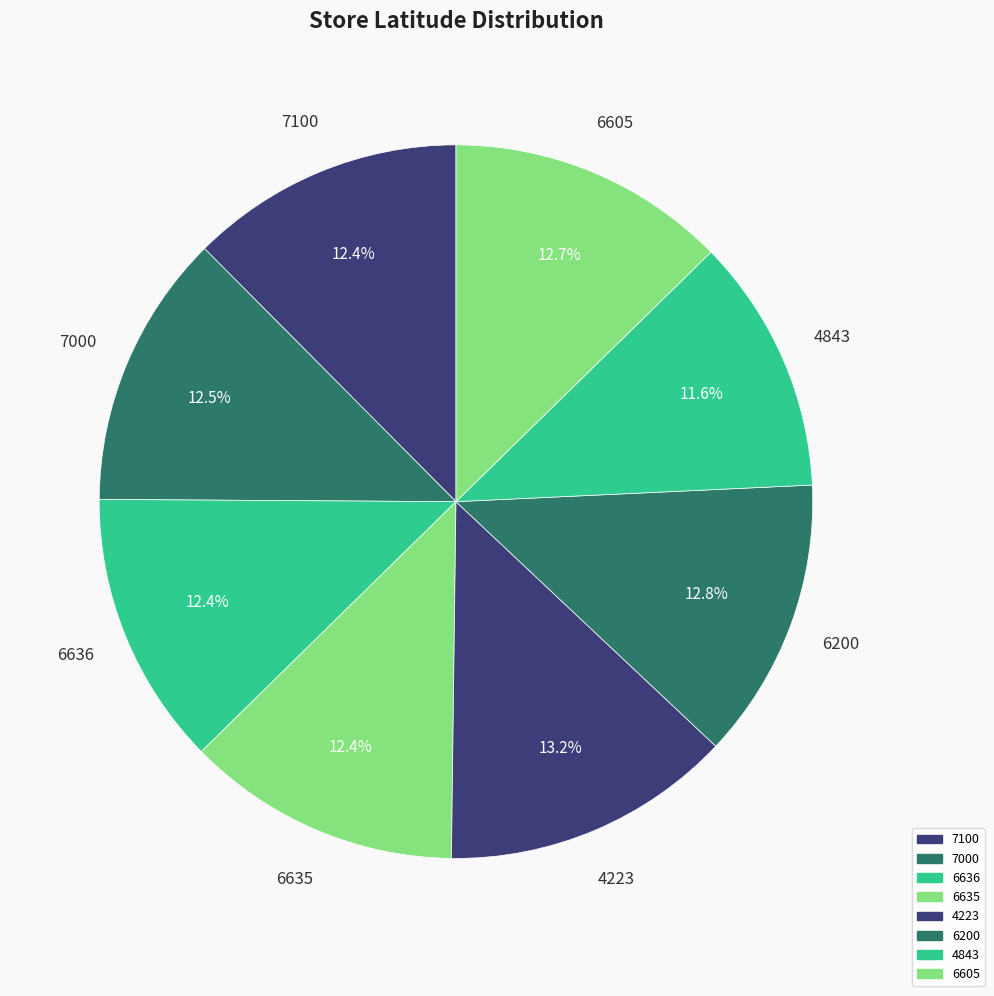

How many segments does this pie chart have?

8